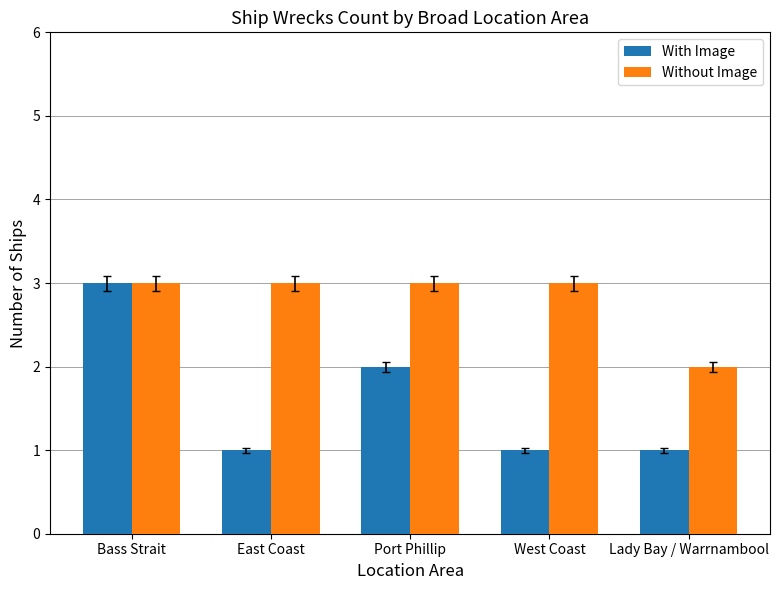

At which category is the sum across all series the highest?

Bass Strait